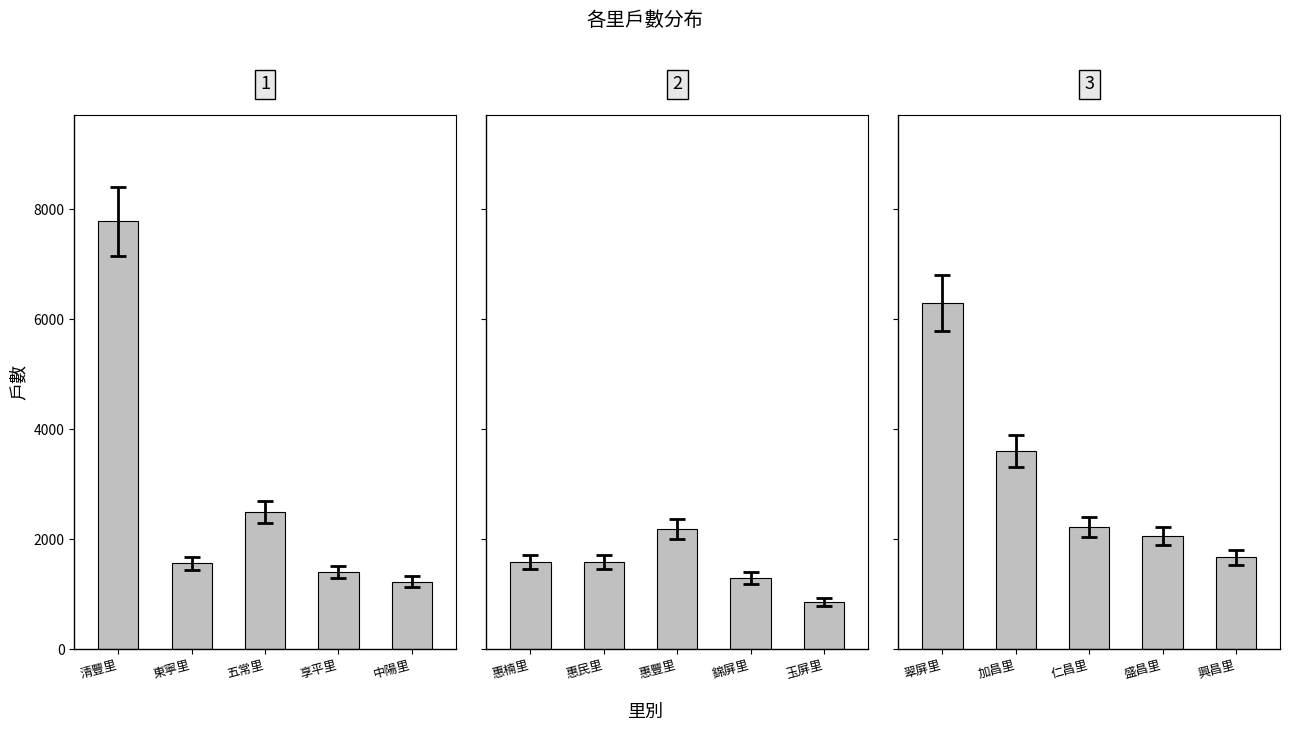

What is the highest value of the 戶數 (panel 3) series?

6289